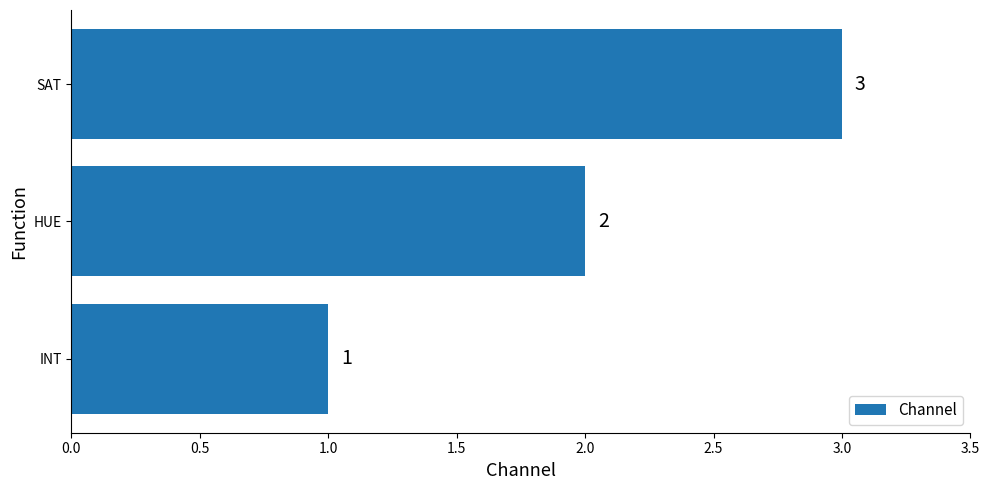

The chart shows a value of 3 at HUE. True or false?

False